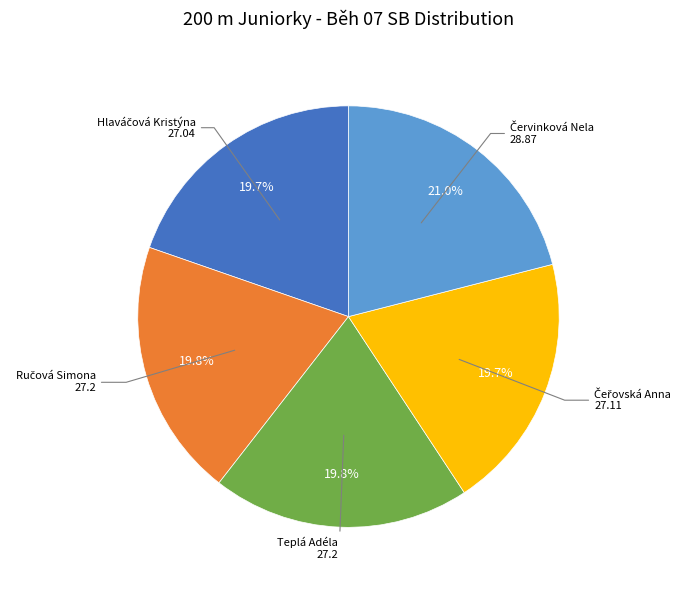

Is there a majority slice in this chart?

No